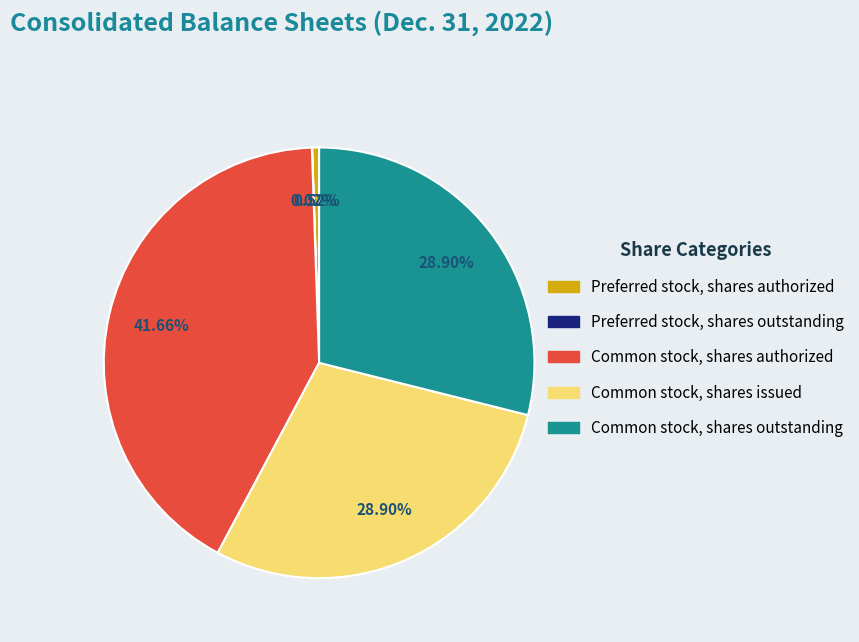

Between Common stock, shares outstanding and Preferred stock, shares authorized, which is larger?

Common stock, shares outstanding